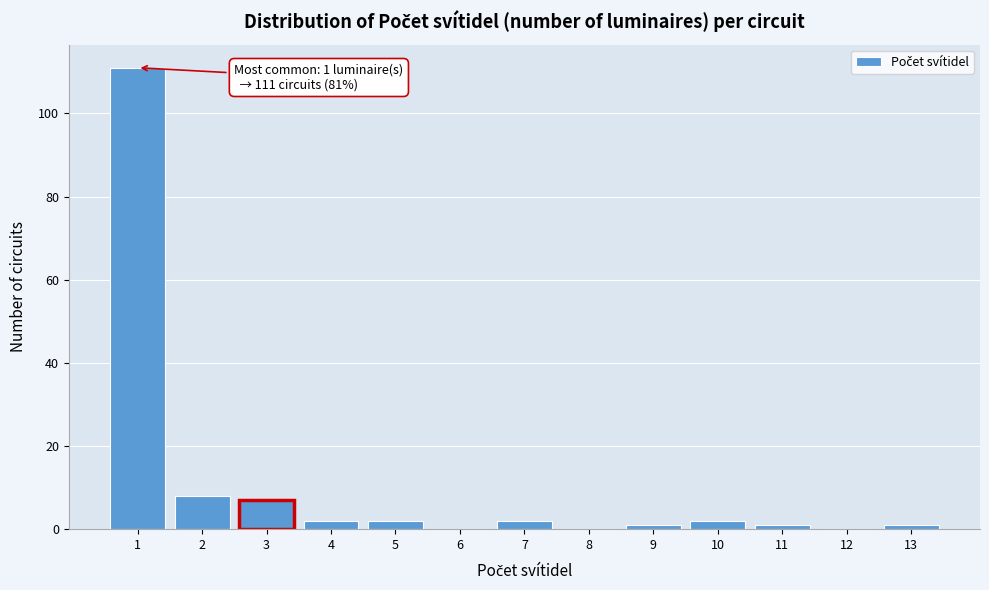

Reading right to left, transcribe all the data shown in this chart.

13=1	12=0	11=1	10=2	9=1	8=0	7=2	6=0	5=2	4=2	3=7	2=8	1=111